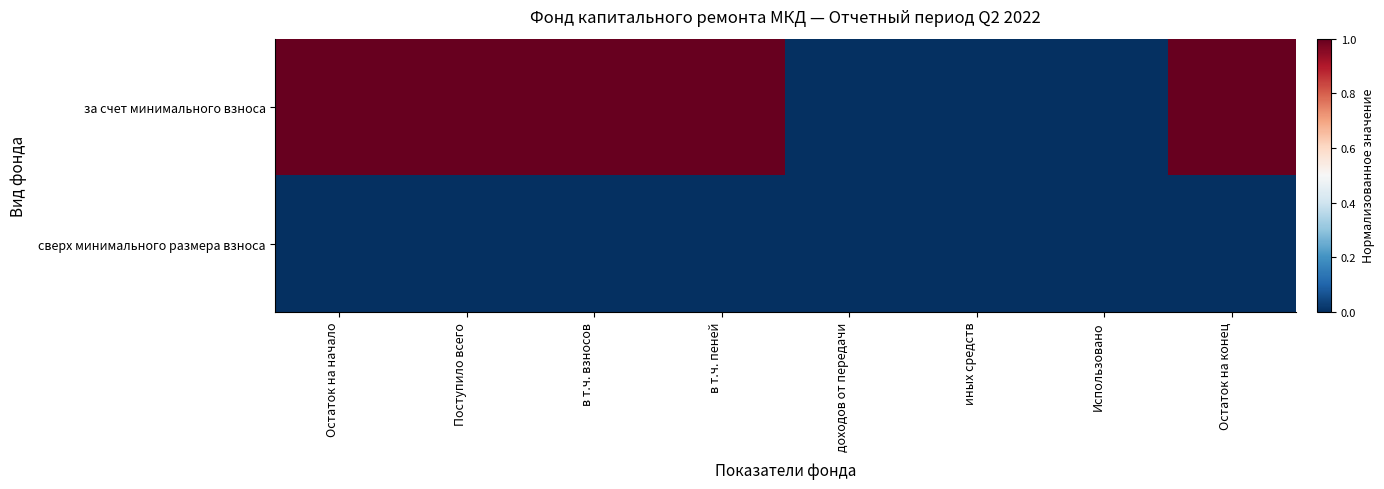

Reading right to left, extract all data points from this chart.

за счет минимального взноса: Остаток на конец=1	Использовано=0	иных средств=0	доходов от передачи=0	в т.ч. пеней=1	в т.ч. взносов=1	Поступило всего=1	Остаток на начало=1
сверх минимального размера взноса: Остаток на конец=0	Использовано=0	иных средств=0	доходов от передачи=0	в т.ч. пеней=0	в т.ч. взносов=0	Поступило всего=0	Остаток на начало=0